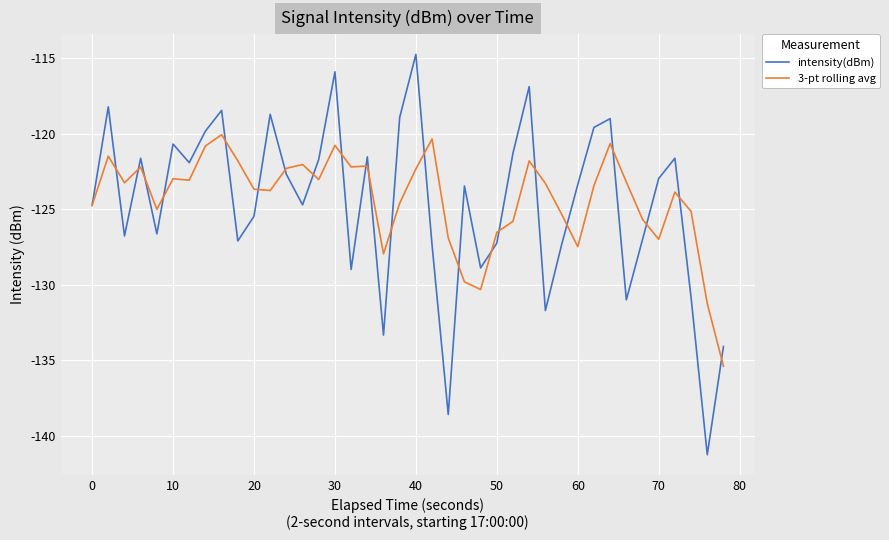

What is the minimum value for intensity(dBm)?

-141.2